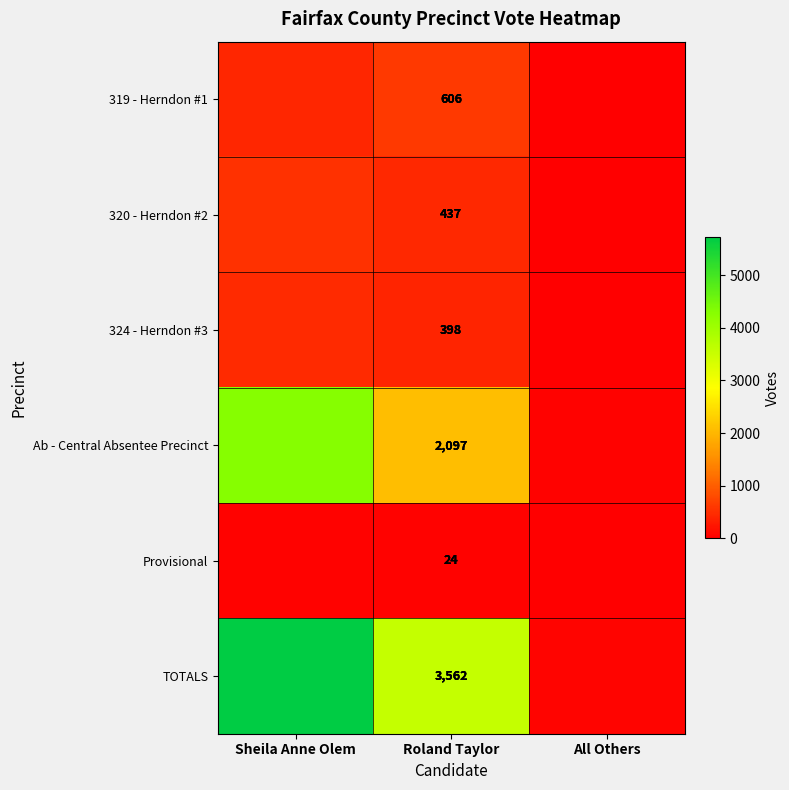

How many data points does each series have?

3